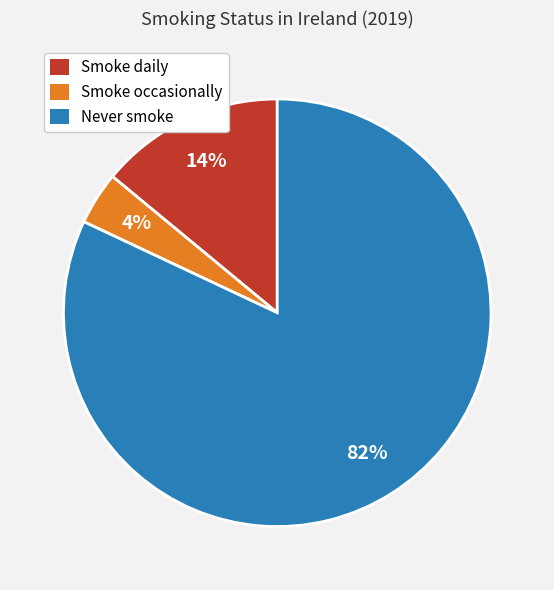

Do Smoke daily and Never smoke together represent more than half of the pie?

Yes